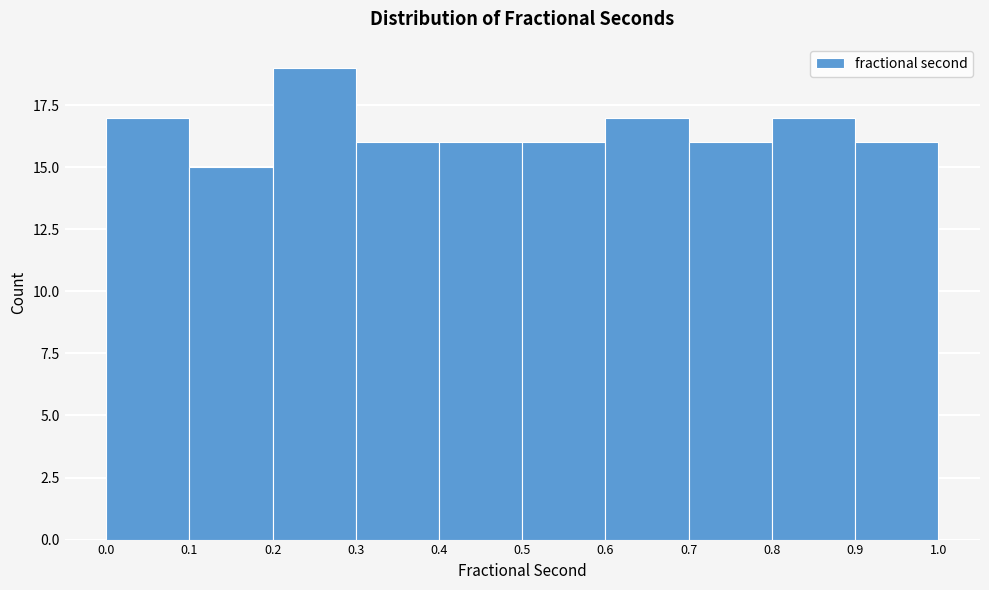

Over which range of the x-axis is the bar tallest?

0.2 to 0.3